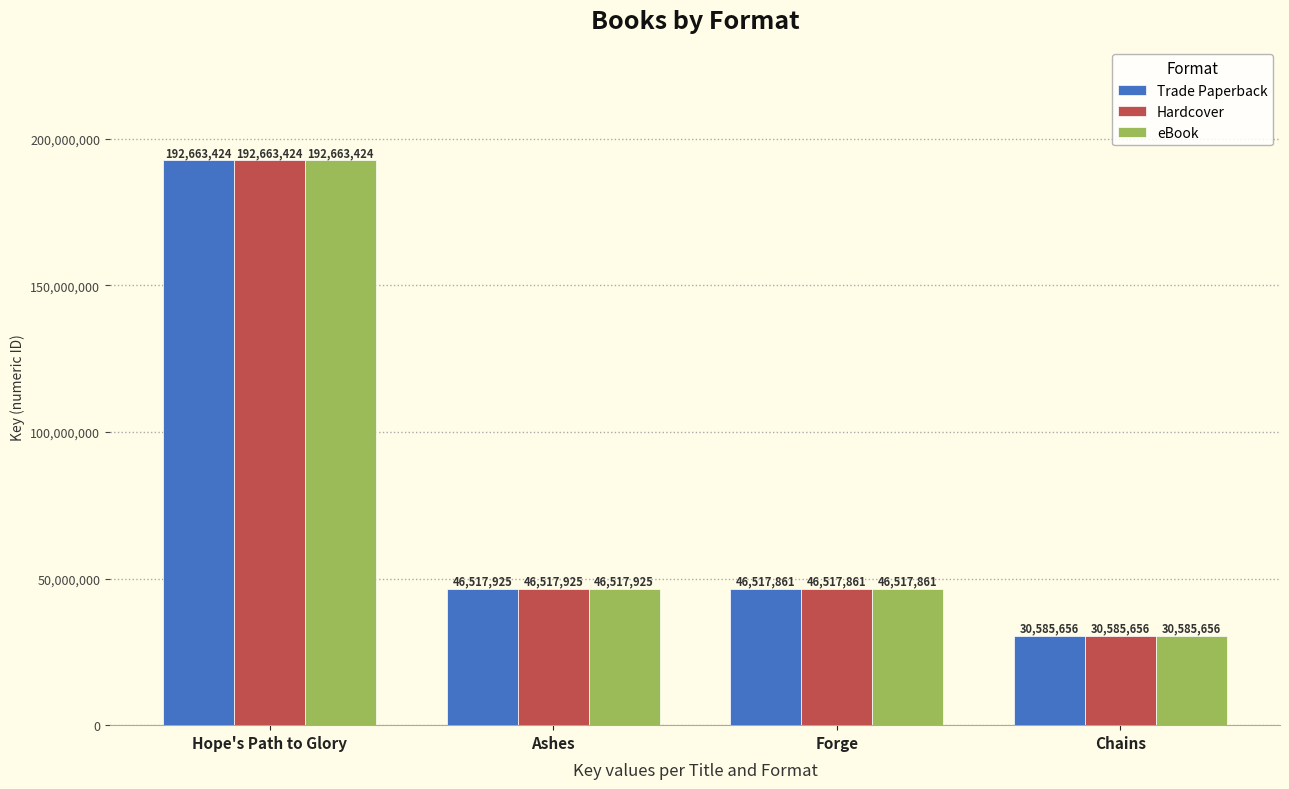

Reading left to right, transcribe all the data shown in this chart.

Trade Paperback: Hope's Path to Glory=192663424	Ashes=46517925	Forge=46517861	Chains=30585656
Hardcover: Hope's Path to Glory=192663424	Ashes=46517925	Forge=46517861	Chains=30585656
eBook: Hope's Path to Glory=192663424	Ashes=46517925	Forge=46517861	Chains=30585656